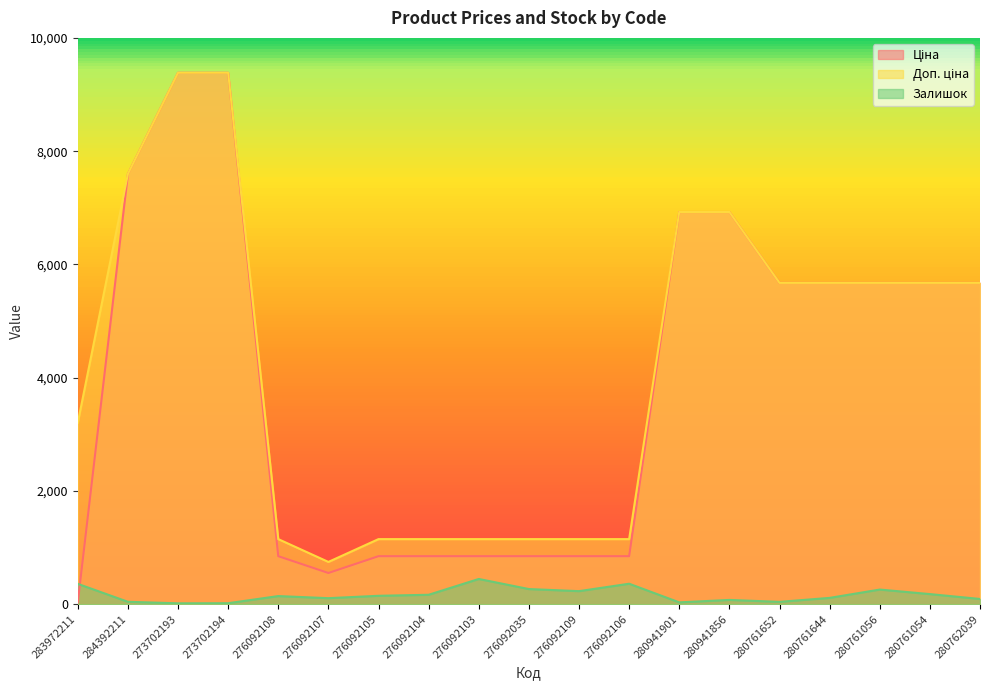

Rank the categories by Доп. ціна value from highest to lowest.

273702193, 273702194, 284392211, 280941901, 280941856, 280761652, 280761644, 280761056, 280761054, 280762039, 283972211, 276092108, 276092105, 276092104, 276092103, 276092035, 276092109, 276092106, 276092107